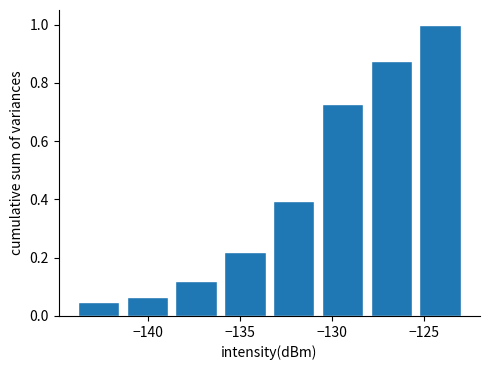

Reading left to right, transcribe this chart: for each bar, give the range it covers on the x-axis and its height. Neither the bar edges nor the heights are printed on the chart, so give them approximately, as read against the axes.

-144.0 to -141.5: 0.04
-141.5 to -138.5: 0.06
-138.5 to -136.0: 0.12
-136.0 to -133.5: 0.22
-133.5 to -131.0: 0.40
-131.0 to -128.0: 0.72
-128.0 to -125.5: 0.88
-125.5 to -123.0: 1.00